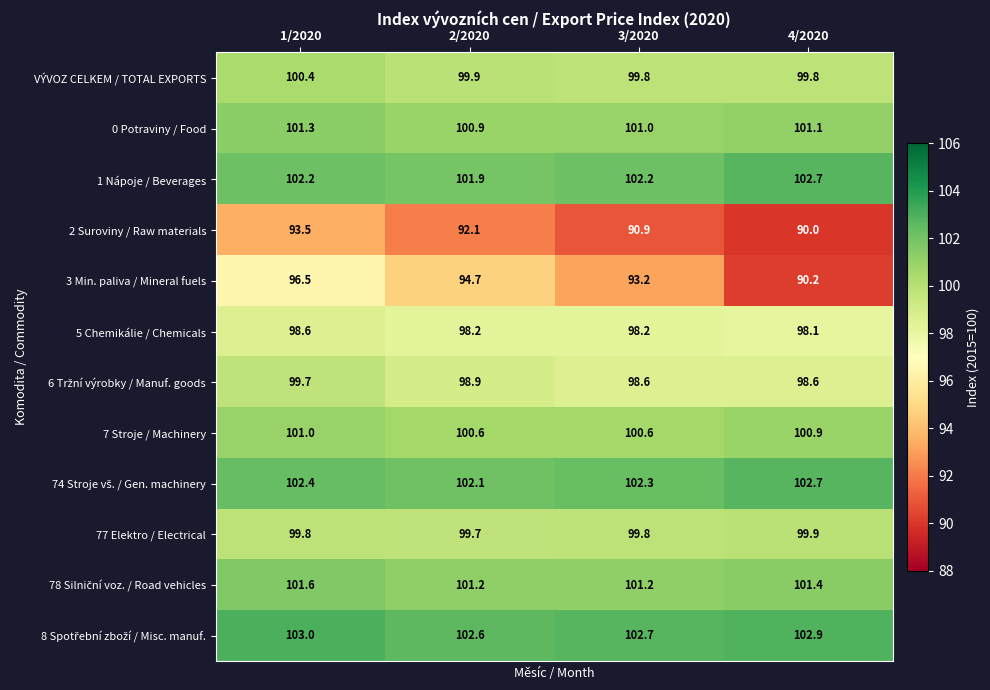

At which category does the chart reach its minimum across all series?

4/2020